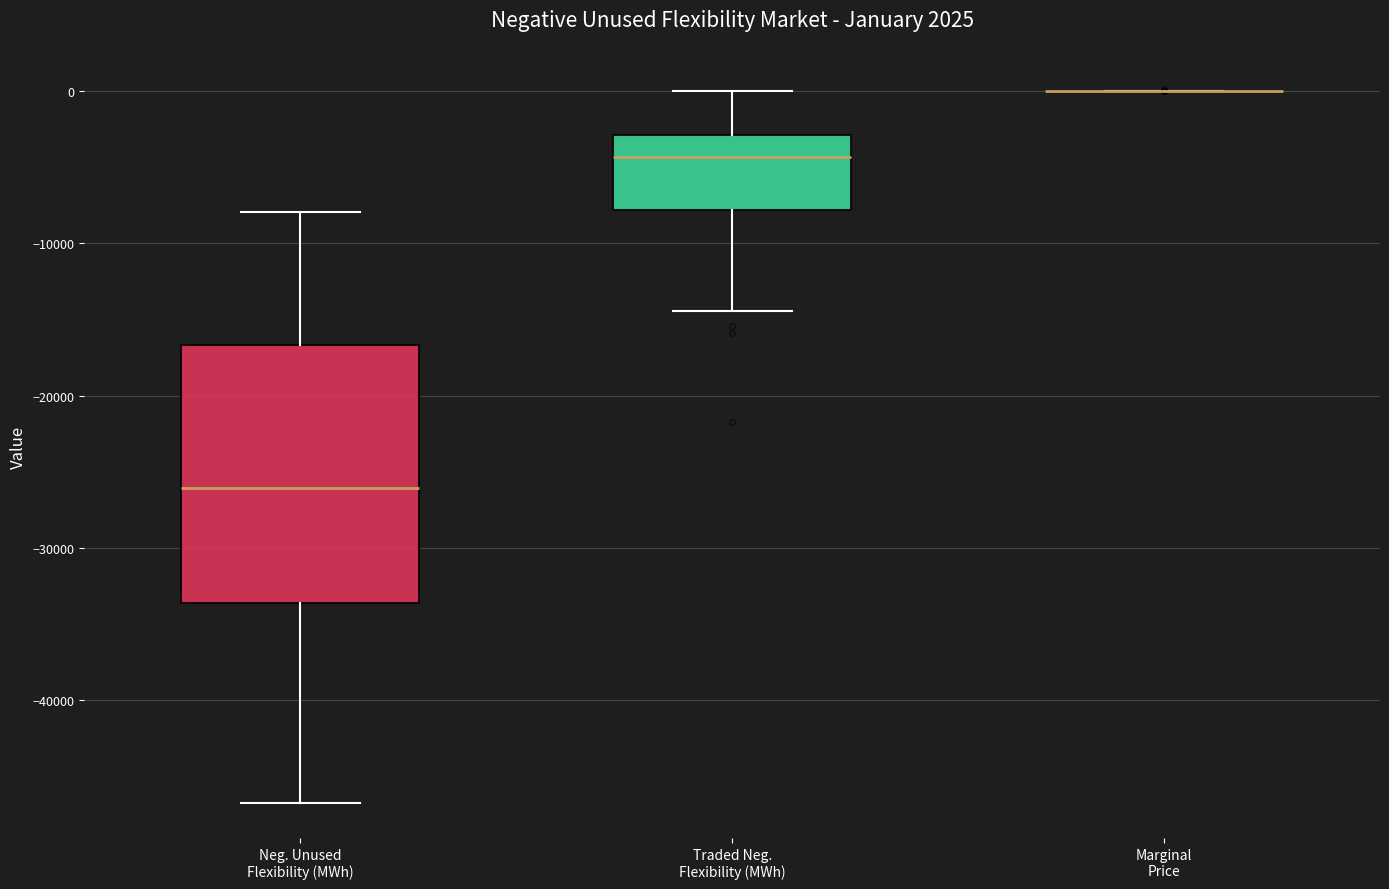

Where does the median line of the box for Traded Neg. Flexibility (MWh) sit on the y-axis? The values are not printed on the chart, so give them approximately, as read against the axis.

-4000